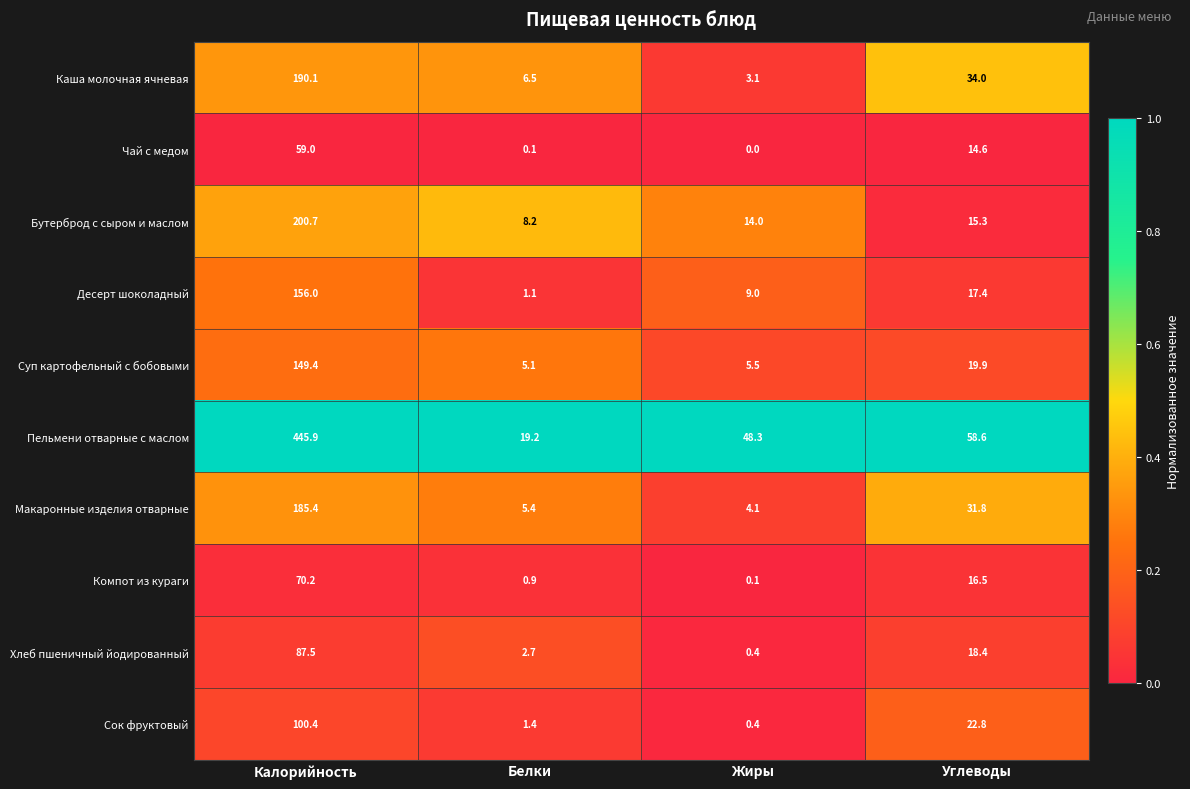

Which label corresponds to the smallest value in the chart?

Жиры